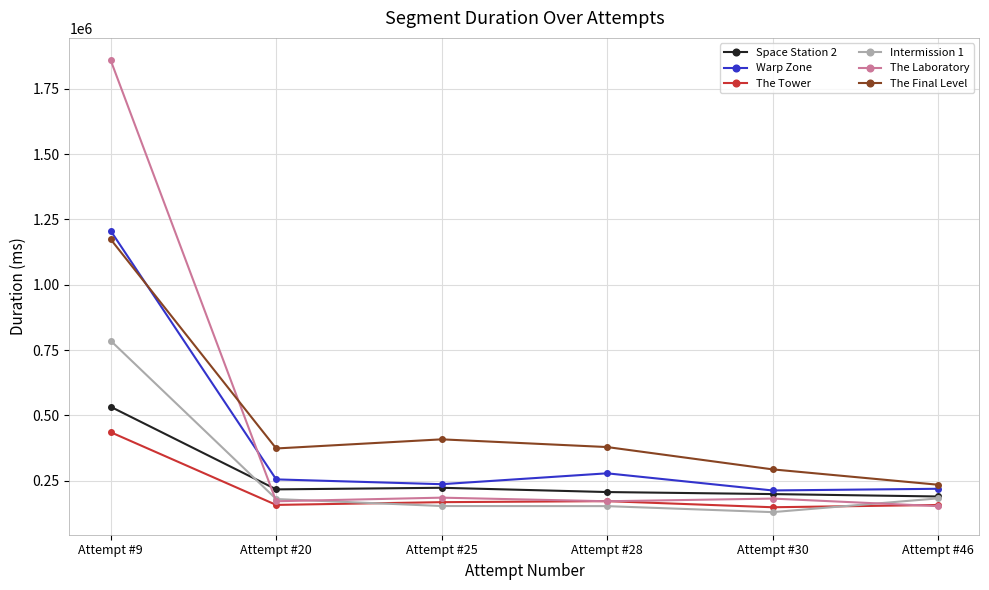

Which series has the widest spread of values?

The Laboratory